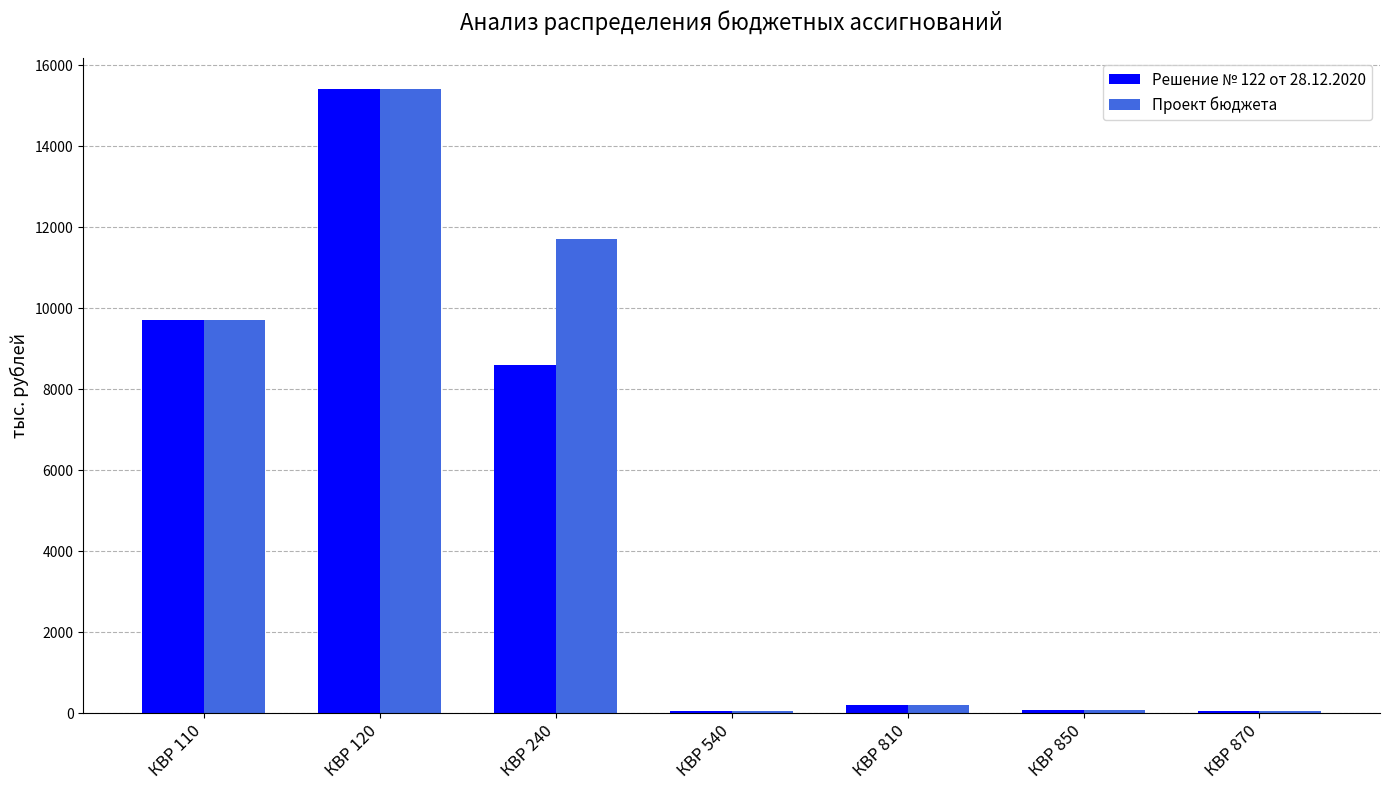

The Решение № 122 от 28.12.2020 series shows 200.0 at КВР 810. True or false?

True